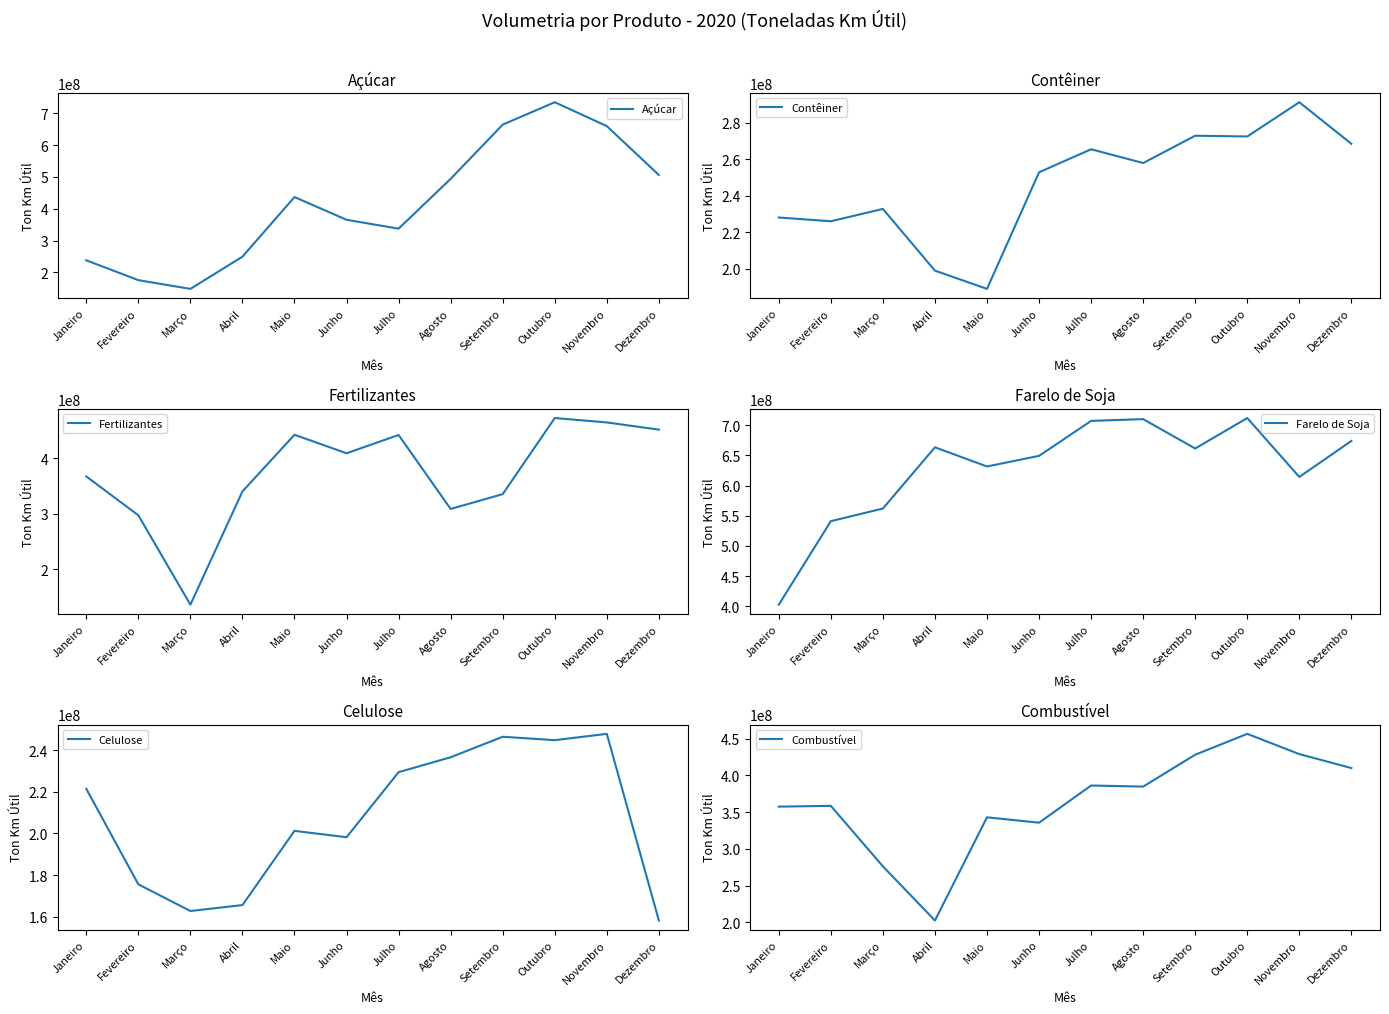

At which category does Farelo de Soja reach its first local valley?

Maio